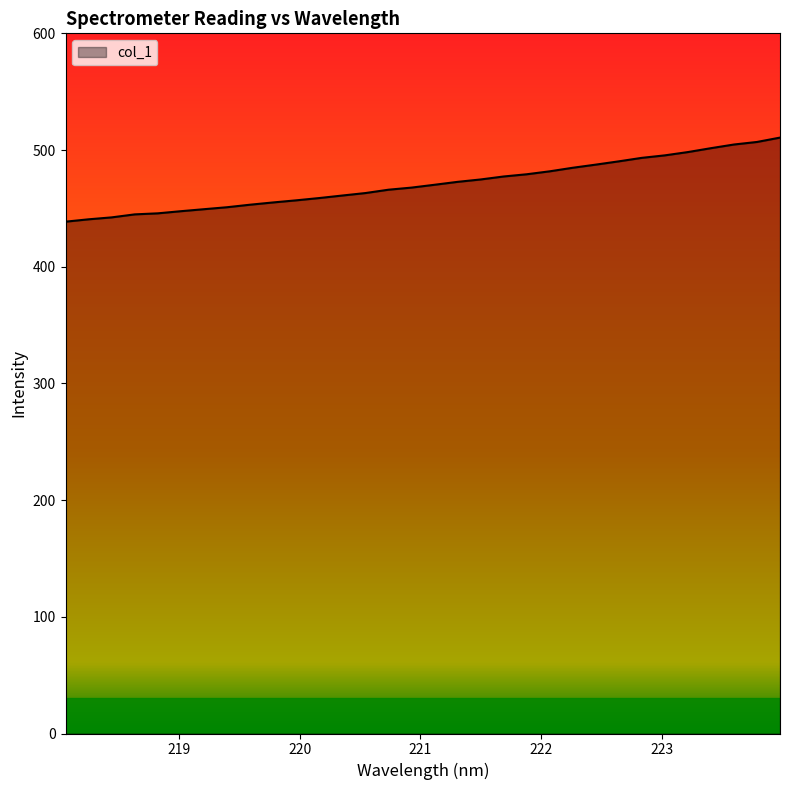

What is the maximum value shown in the chart?

510.6